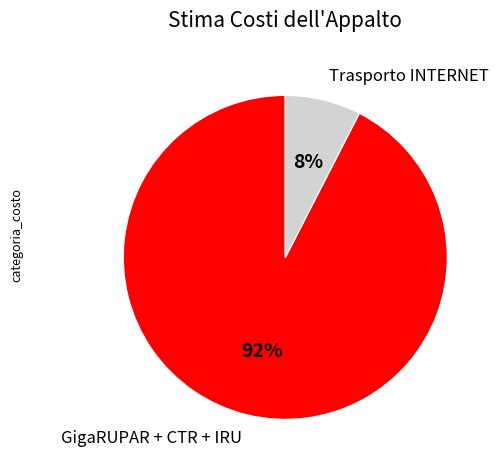

To the nearest percent, what portion does Trasporto INTERNET represent?

8%